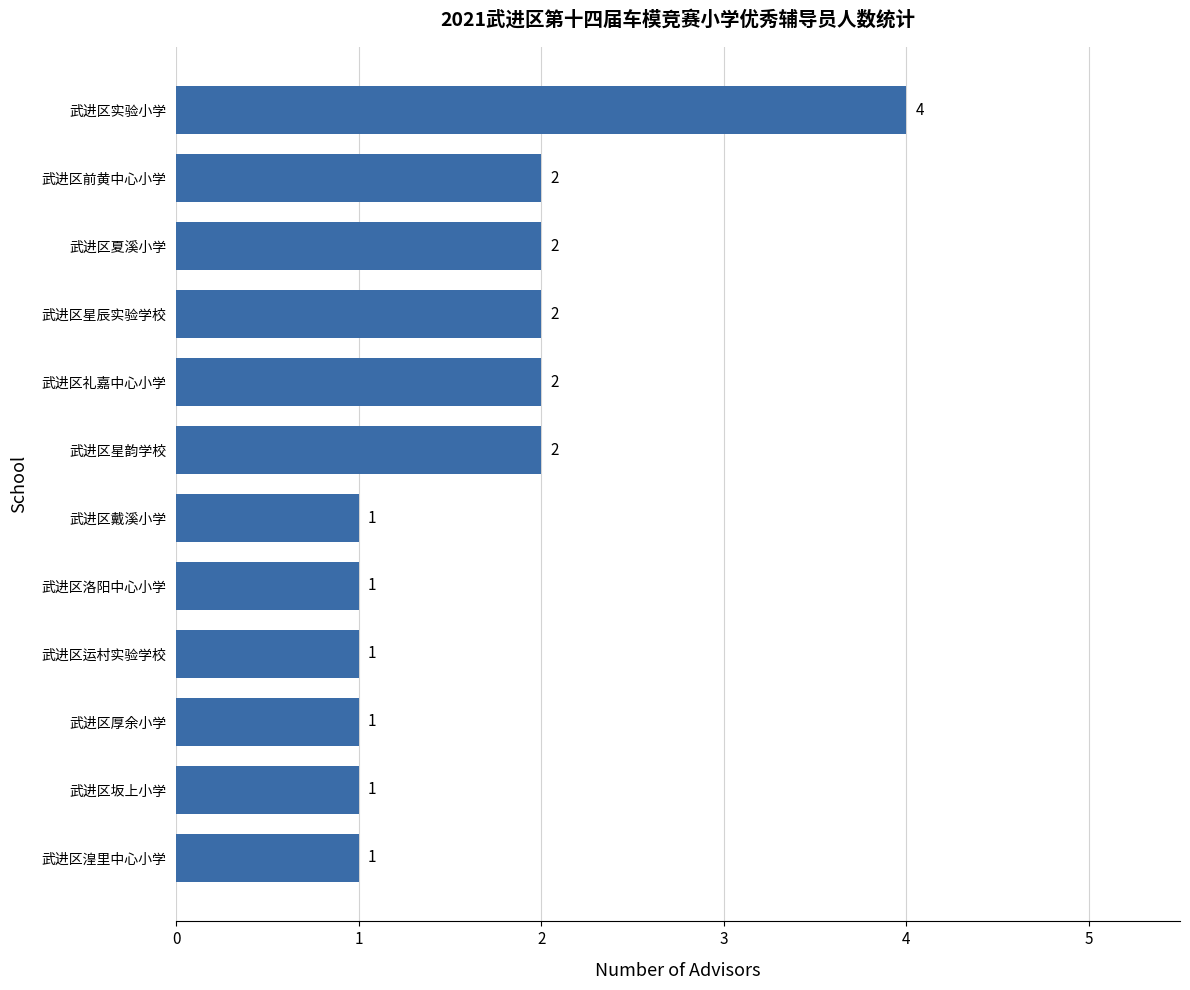

What is the sum of all values?

20